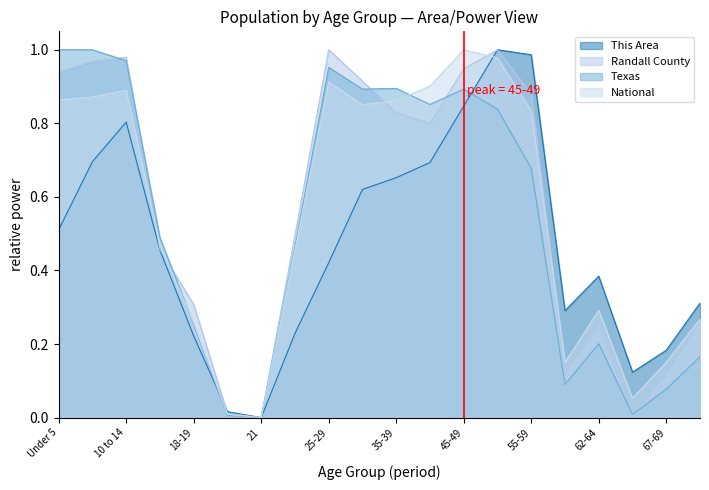

True or false: Randall County and National cross at least once.

True